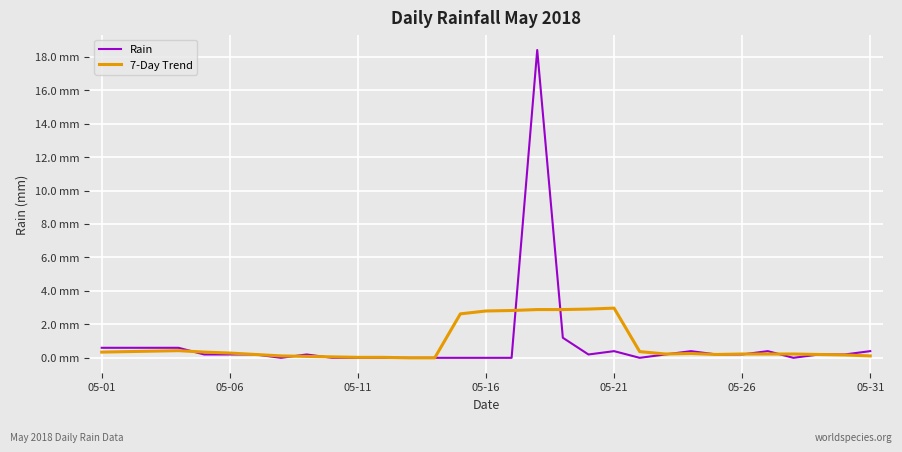

Does the chart have visible grid lines?

Yes